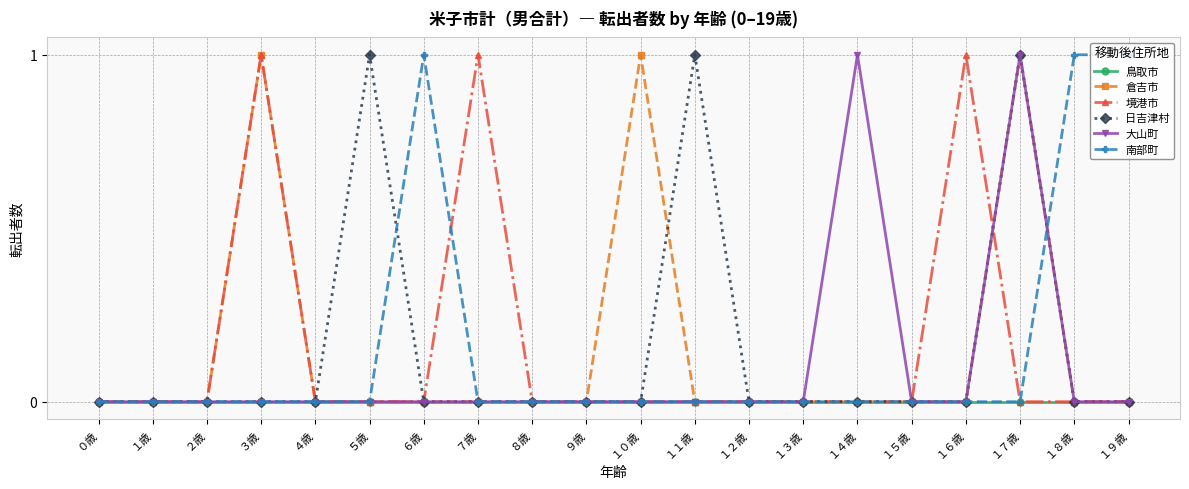

After their last crossing, which series has the higher values: 南部町 or 大山町?

南部町